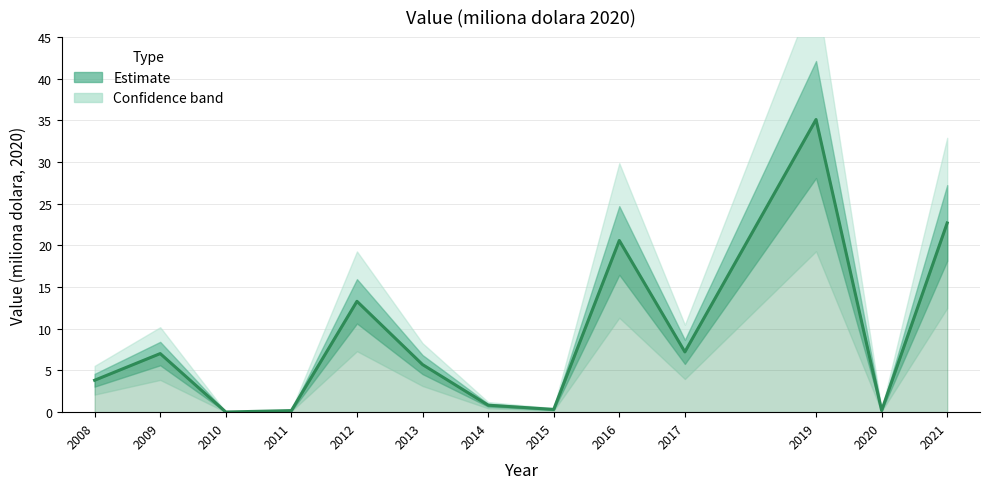

What is the difference between the maximum and minimum values?

35.1